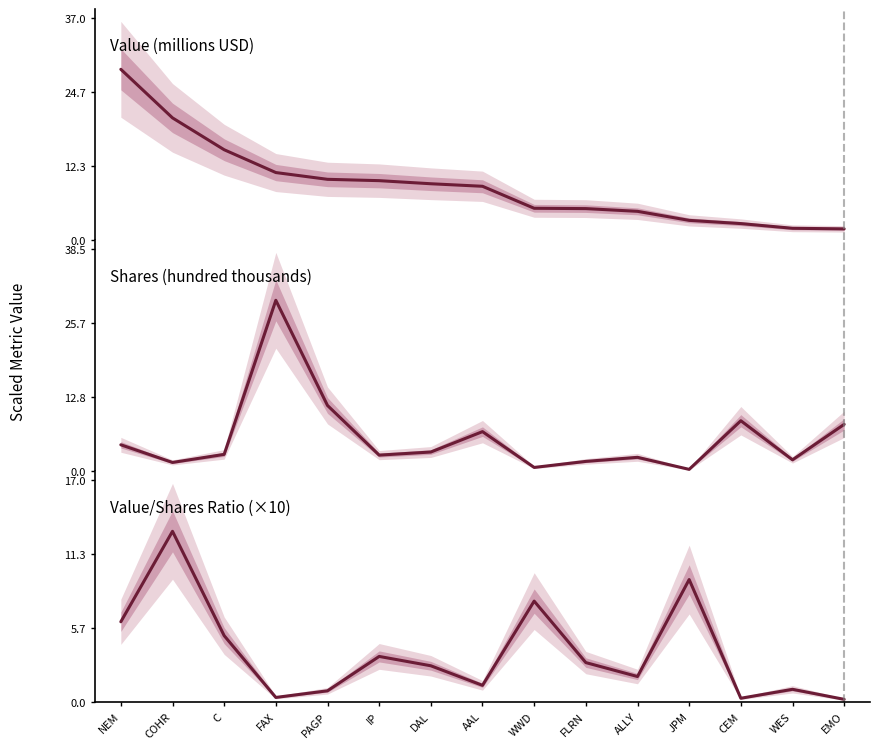

What is the highest value of the Value/Shares Ratio (×10) series?

13.1